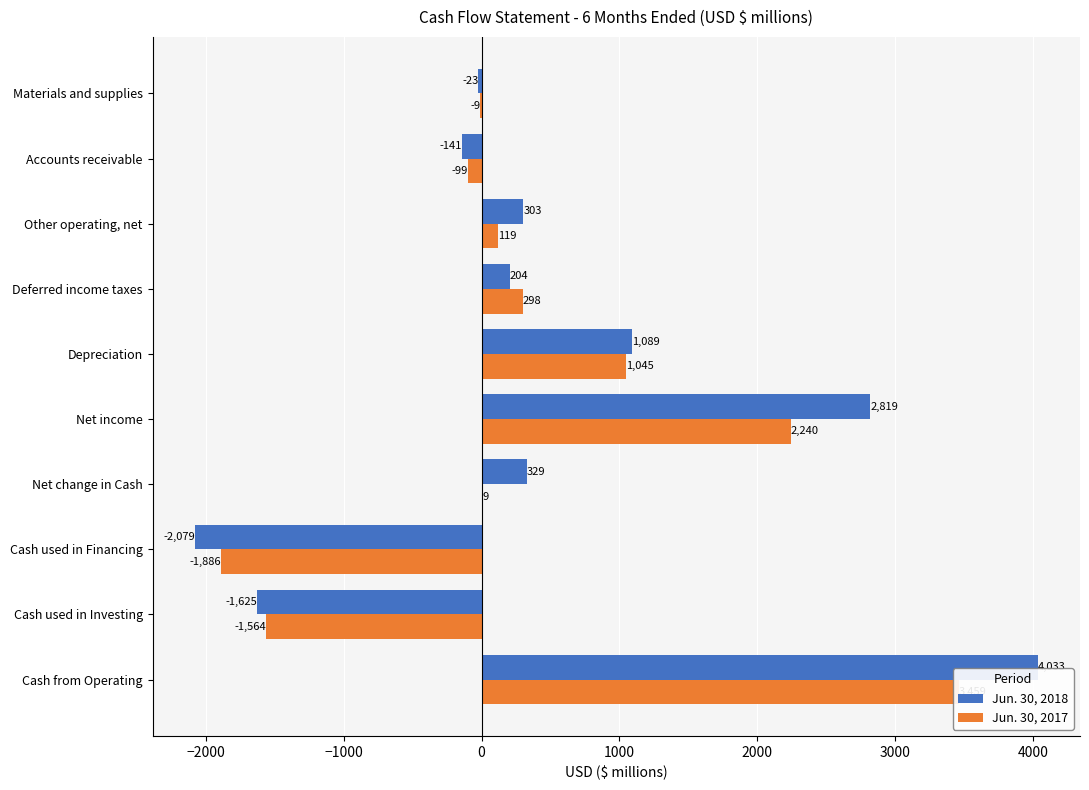

What is the maximum value shown in the chart?

4033